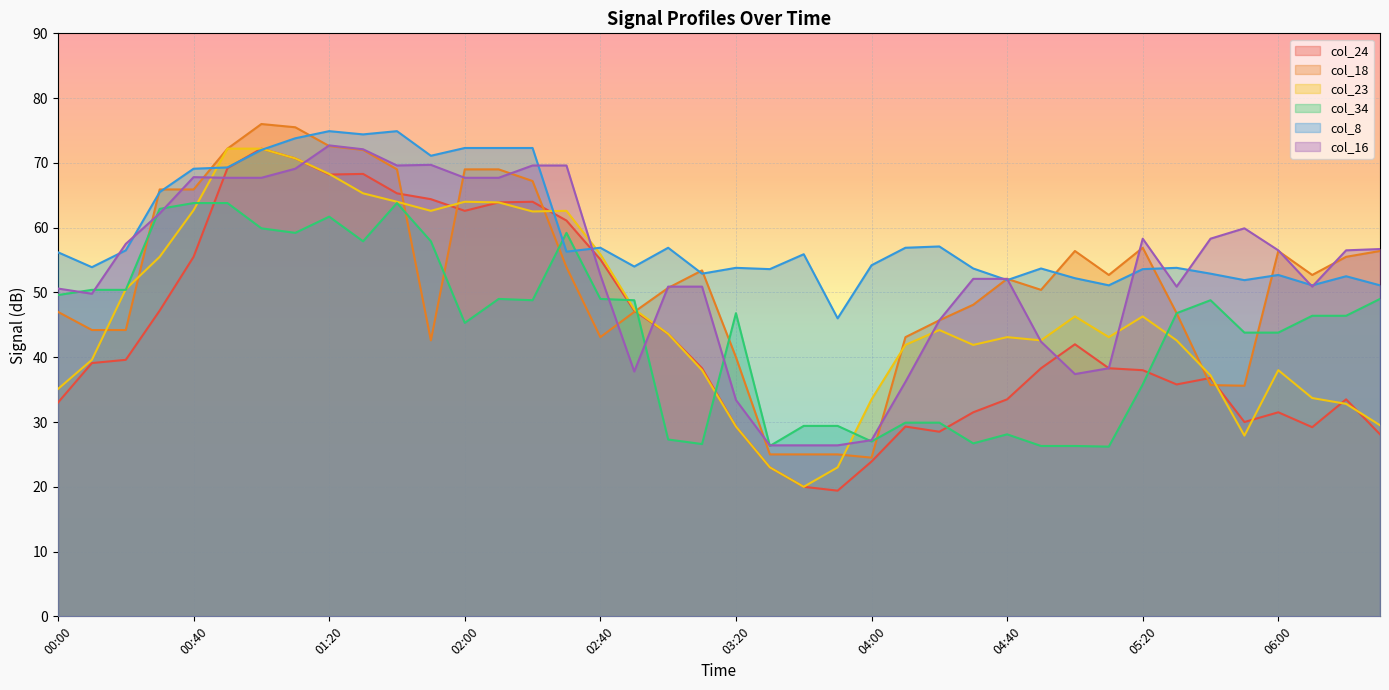

What is the smallest value displayed?

19.4